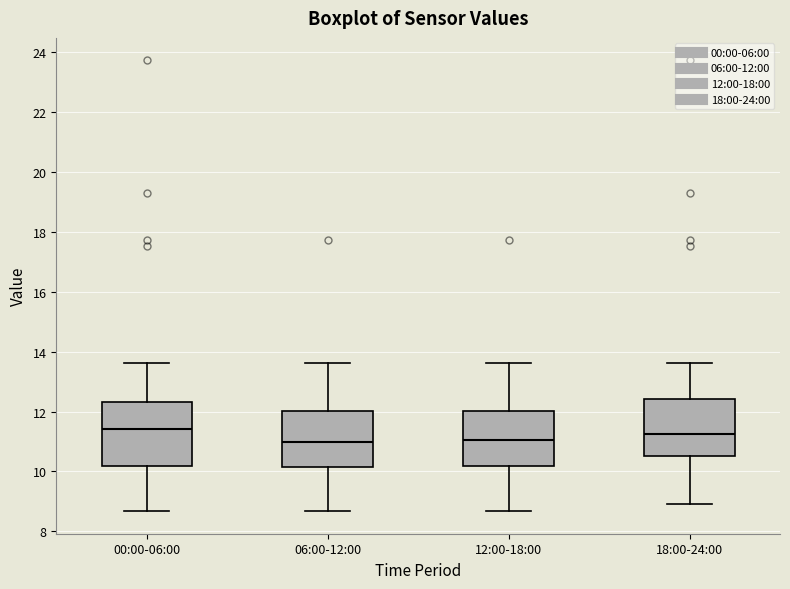

Reading left to right, read every box against the y-axis: the position of its median line, the range the box covers, and the ends of its whiskers. The values are not printed on the chart, so give them approximately, as read against the axis.

00:00-06:00: median 11.4, box 10.2 to 12.4, whiskers 8.6 to 13.6
06:00-12:00: median 11.0, box 10.2 to 12.0, whiskers 8.6 to 13.6
12:00-18:00: median 11.0, box 10.2 to 12.0, whiskers 8.6 to 13.6
18:00-24:00: median 11.2, box 10.6 to 12.4, whiskers 9.0 to 13.6